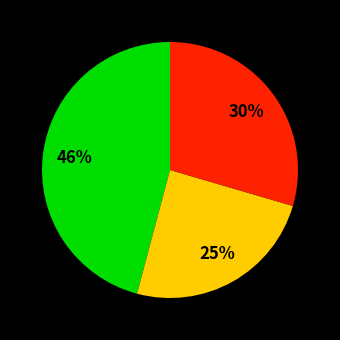

To the nearest percent, what is the average slice percentage?

33%